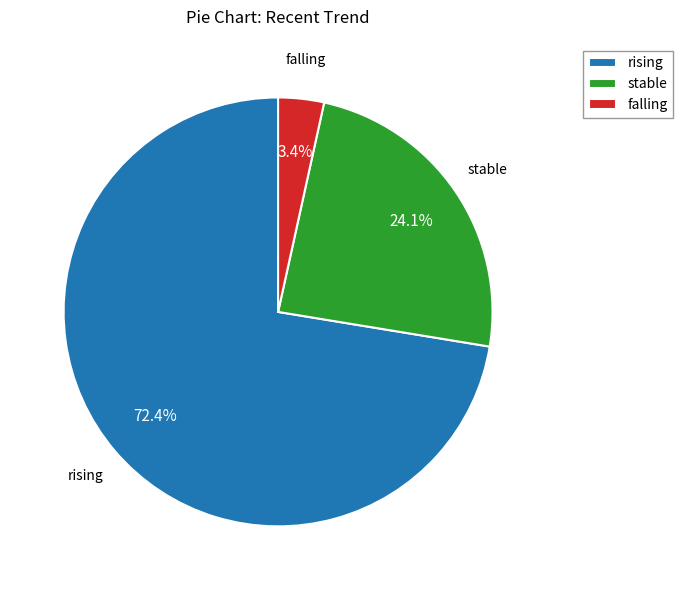

What is the largest slice in the pie chart?

rising